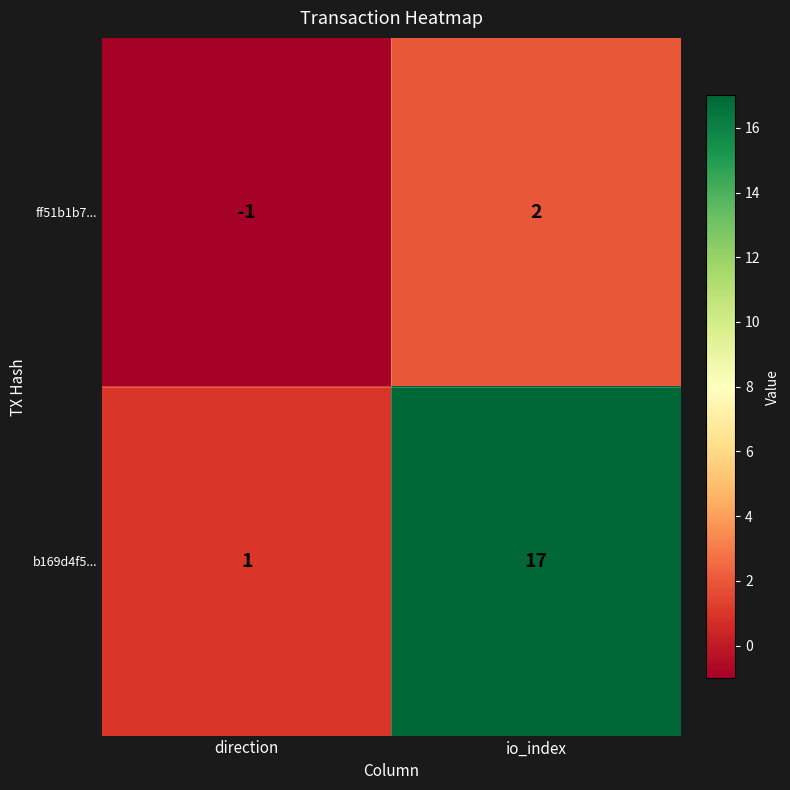

Which category has the lowest value in the ff51b1b7... series?

direction